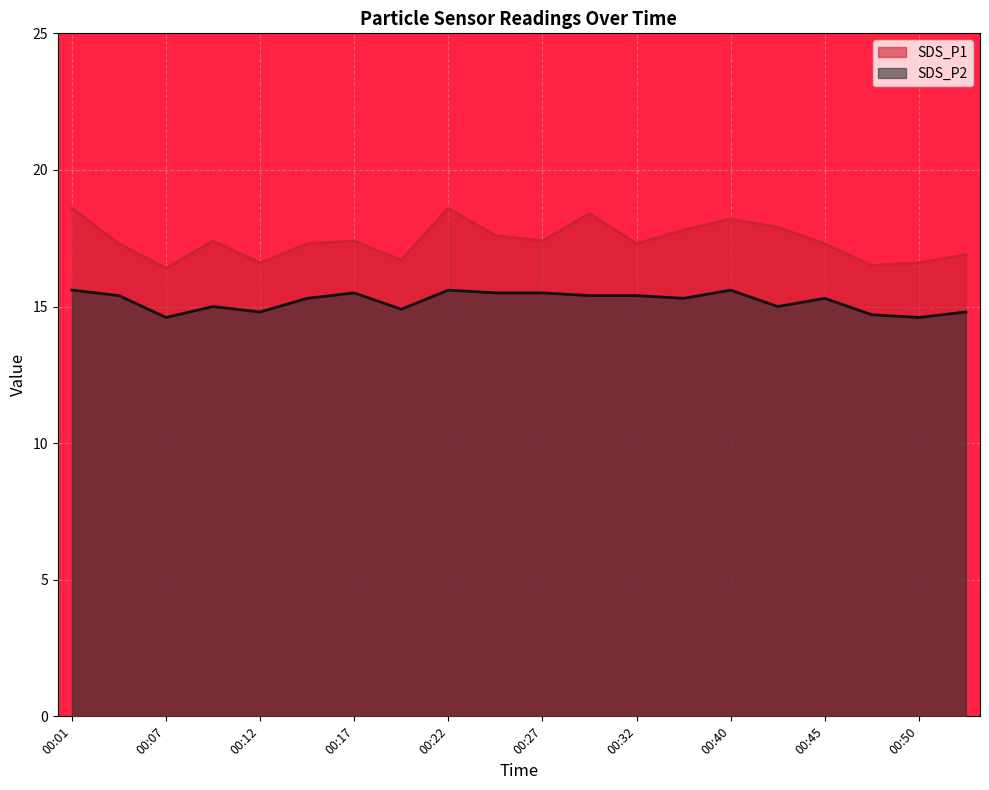

Rank the categories by SDS_P1 value from lowest to highest.

00:07, 00:47, 00:12, 00:50, 00:19, 00:52, 00:04, 00:14, 00:32, 00:45, 00:09, 00:17, 00:27, 00:24, 00:37, 00:42, 00:40, 00:30, 00:01, 00:22